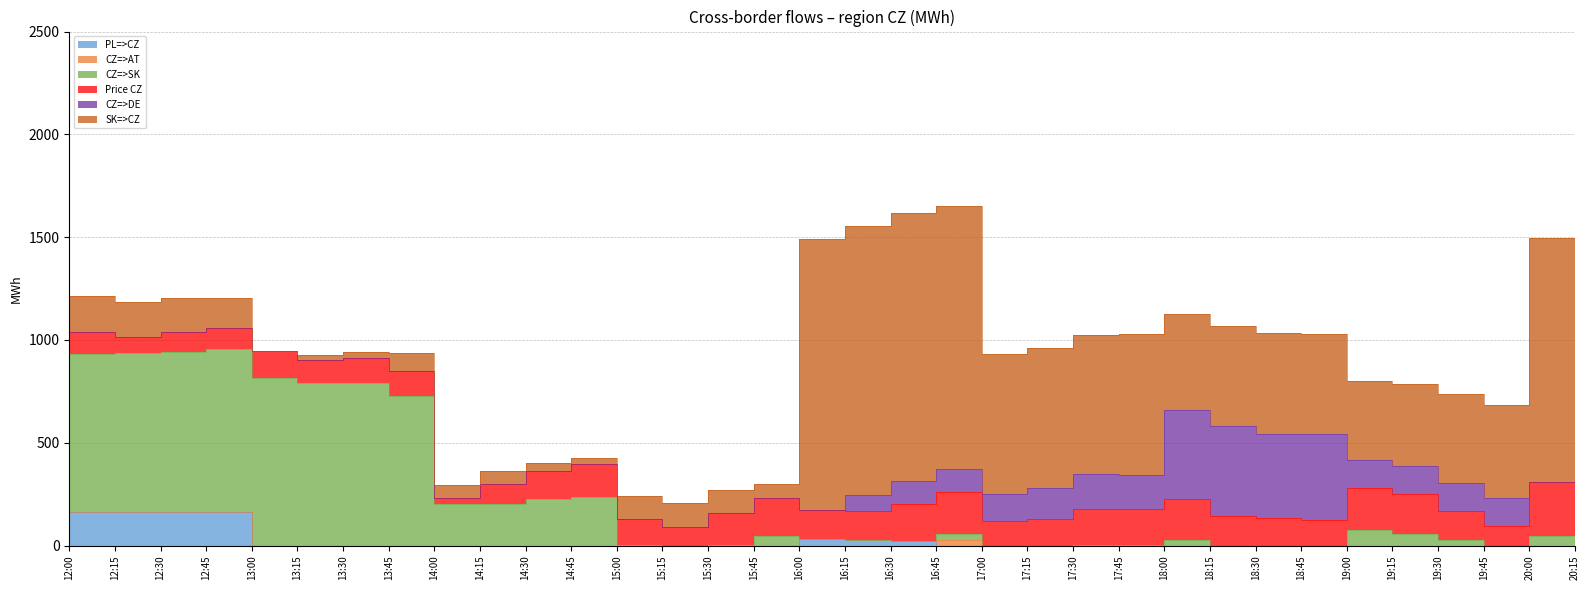

At which label does CZ=>SK first exceed 29?

12:00